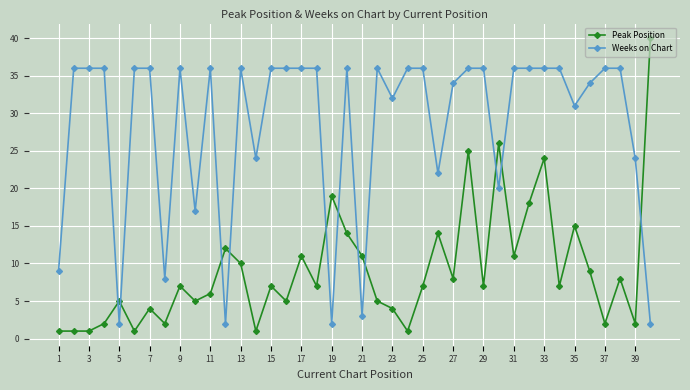

After their last crossing, which series has the higher values: Peak Position or Weeks on Chart?

Peak Position